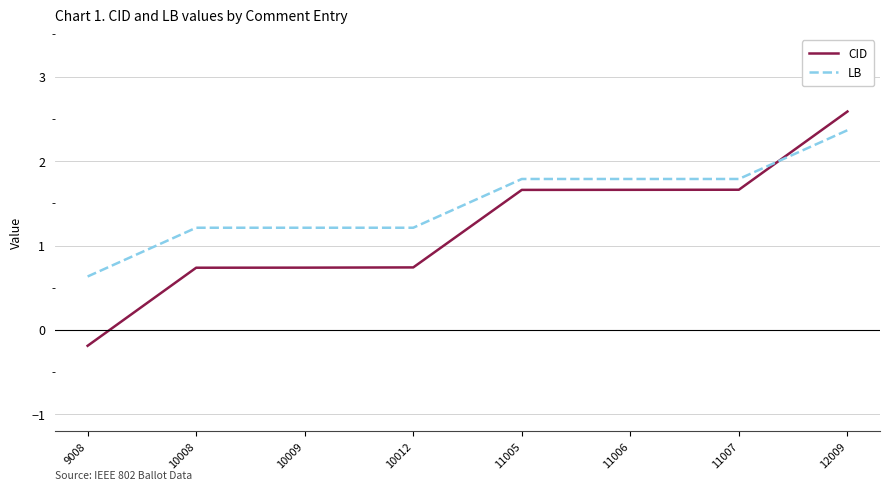

What is the spread (max minus min) of values at 11005?

0.1